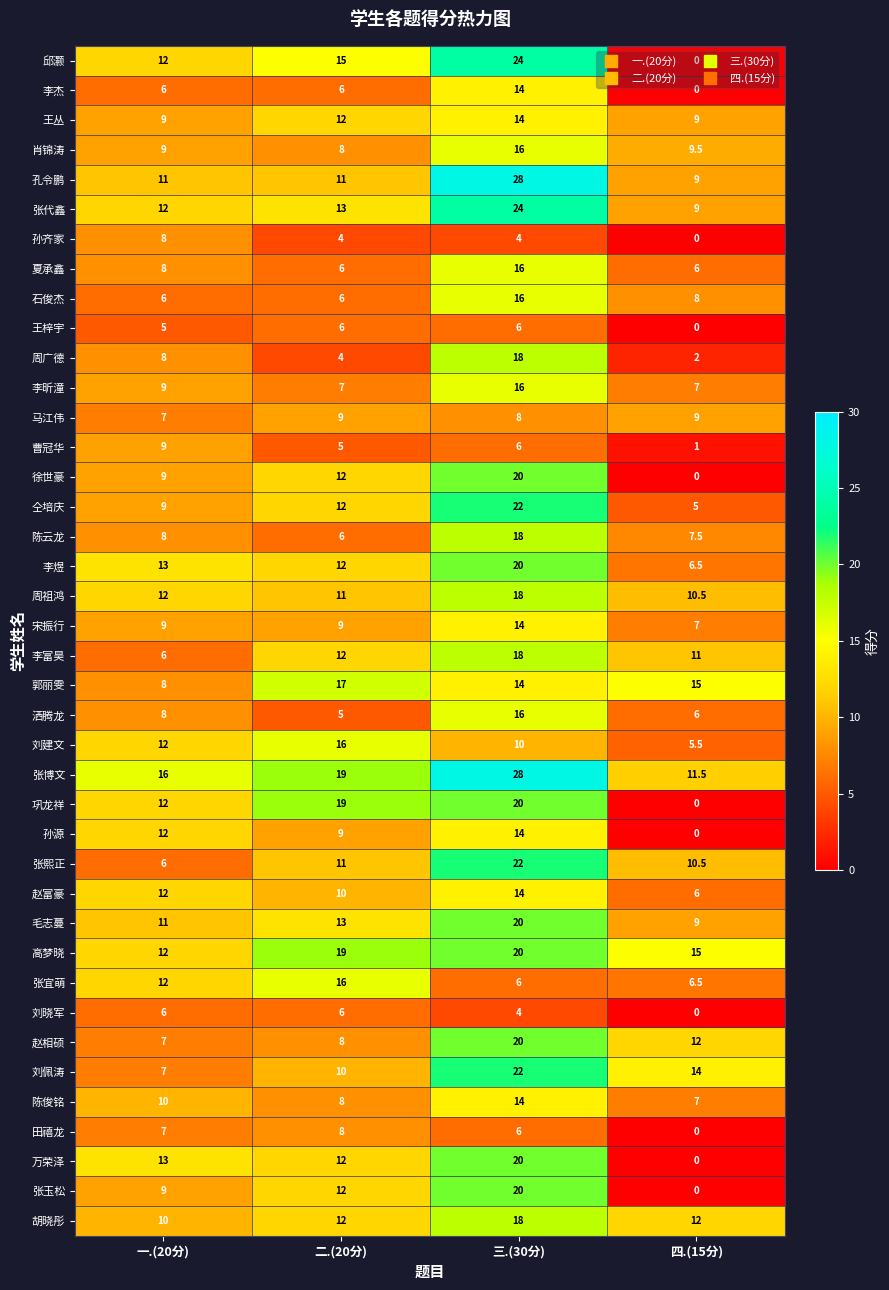

The value of 宋振行 at 四.(15分) is 7.0. True or false?

True